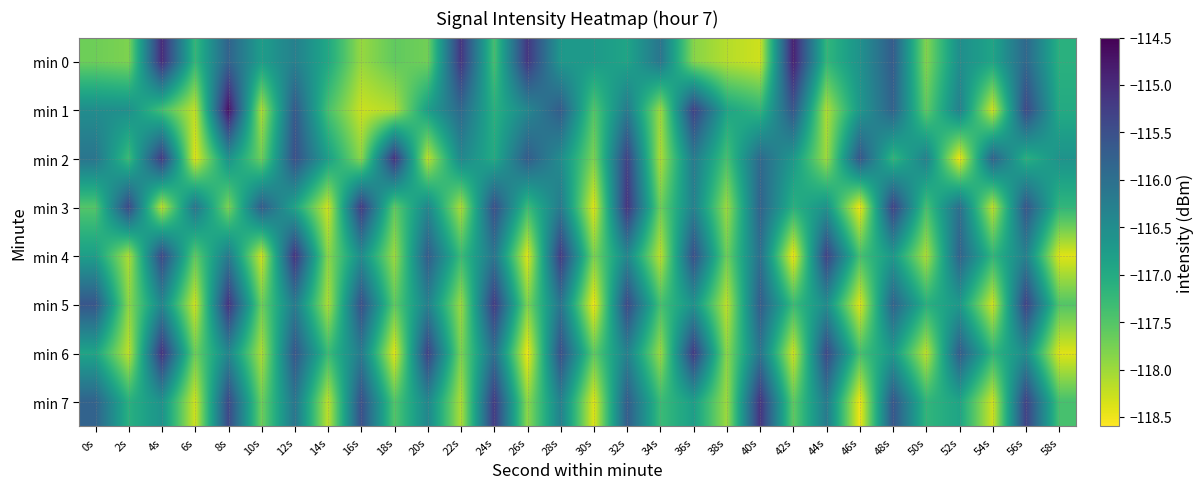

Which series changed the most between 16s and 40s?

min 2